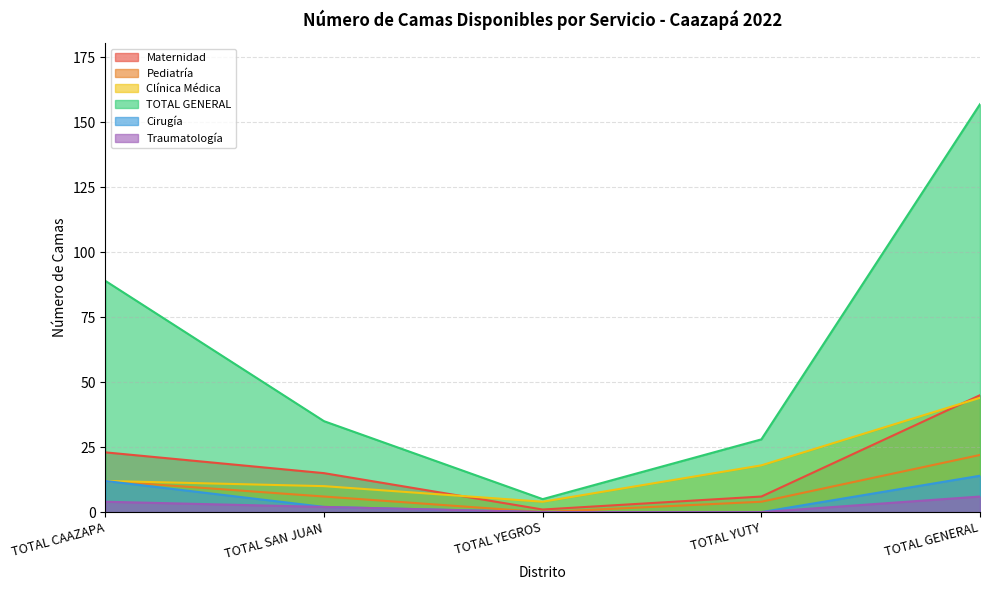

True or false: Maternidad has a value of 1 at TOTAL YUTY.

False